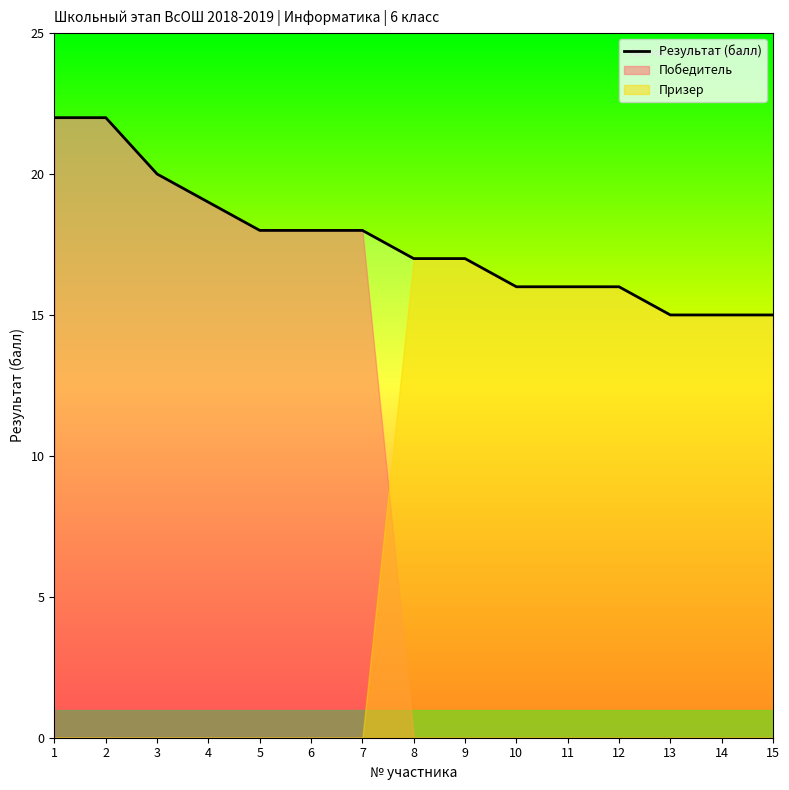

The value at 13 is 15. True or false?

True